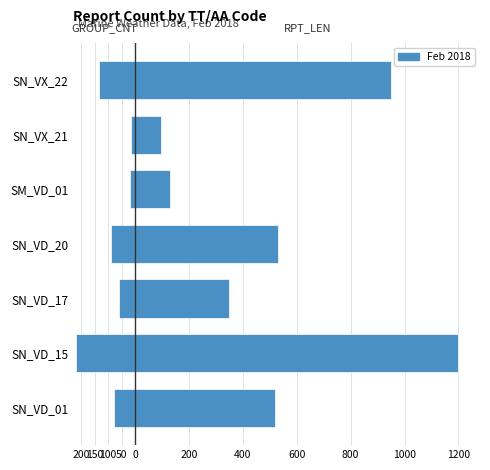

What is the difference between the maximum and minimum values in the GROUP_CNT series?

206